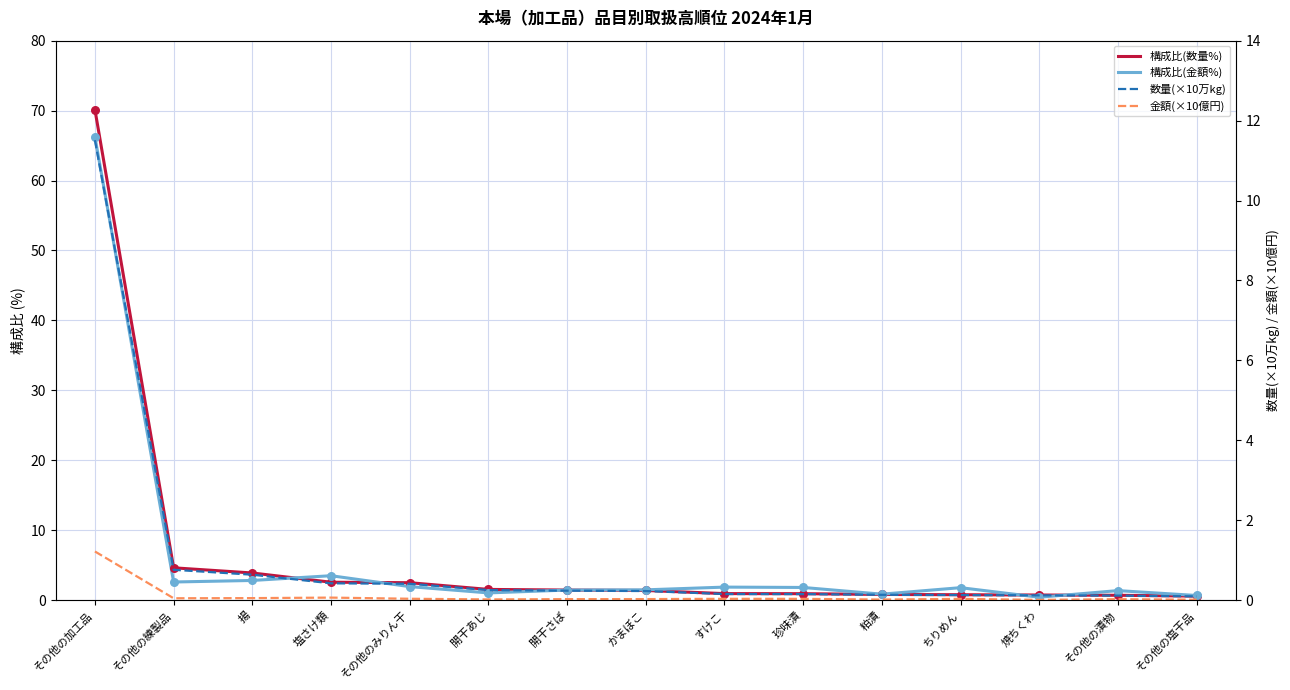

Which series reaches the minimum Y coordinate?

金額(×10億円)